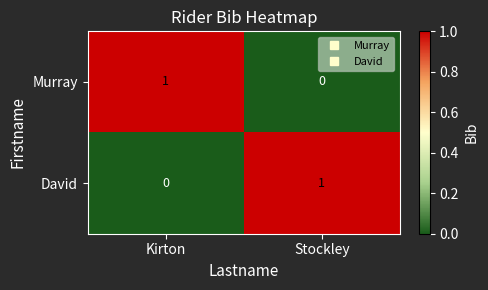

Is the value of Murray at Stockley greater than the value of David at Stockley?

No